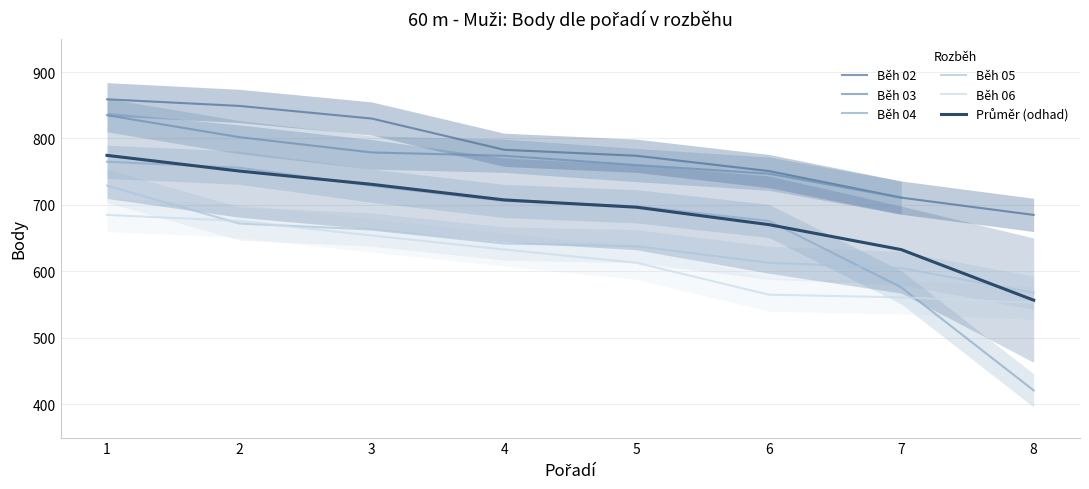

The value of Běh 04 at 6 is 251.8. True or false?

False